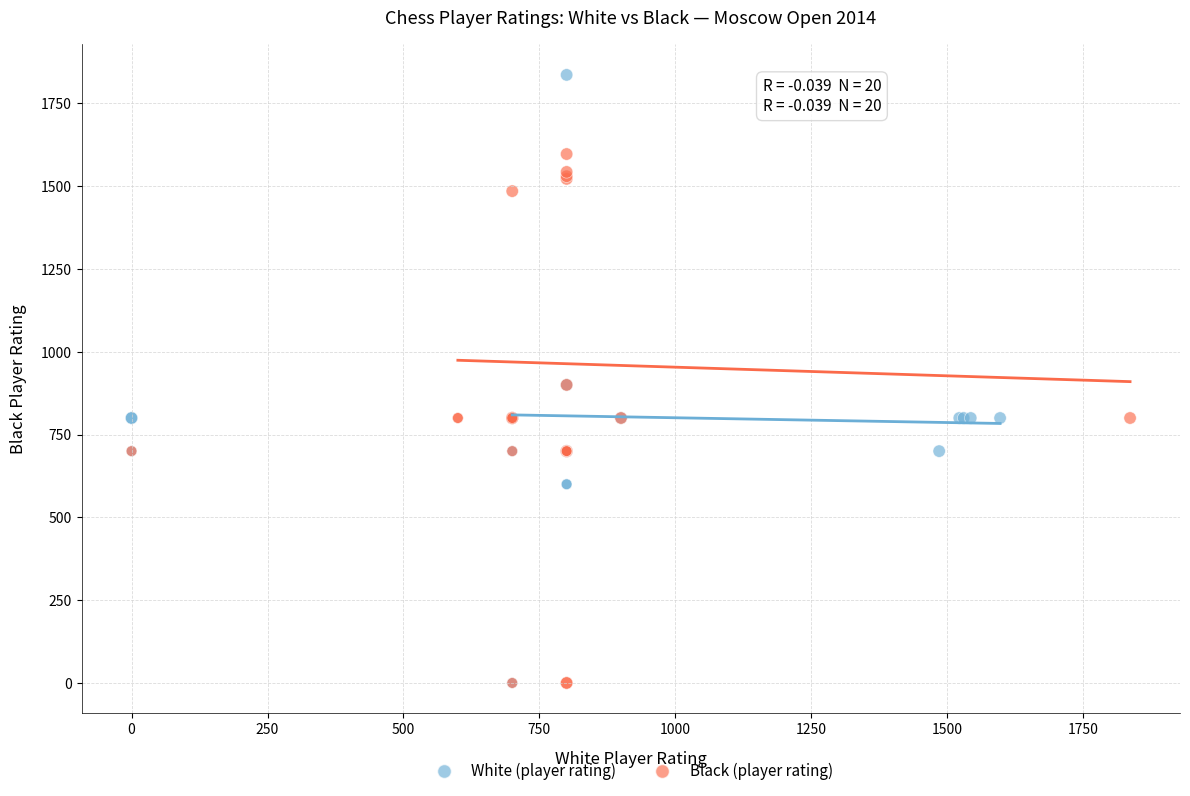

Which series contains the highest Y value?

White (player rating)